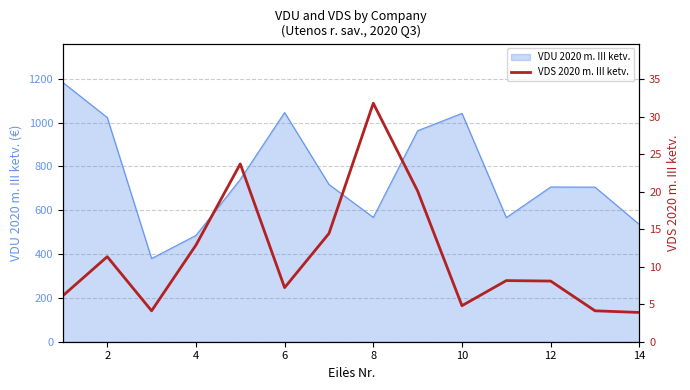

At which category does the data reach its first local peak?

2